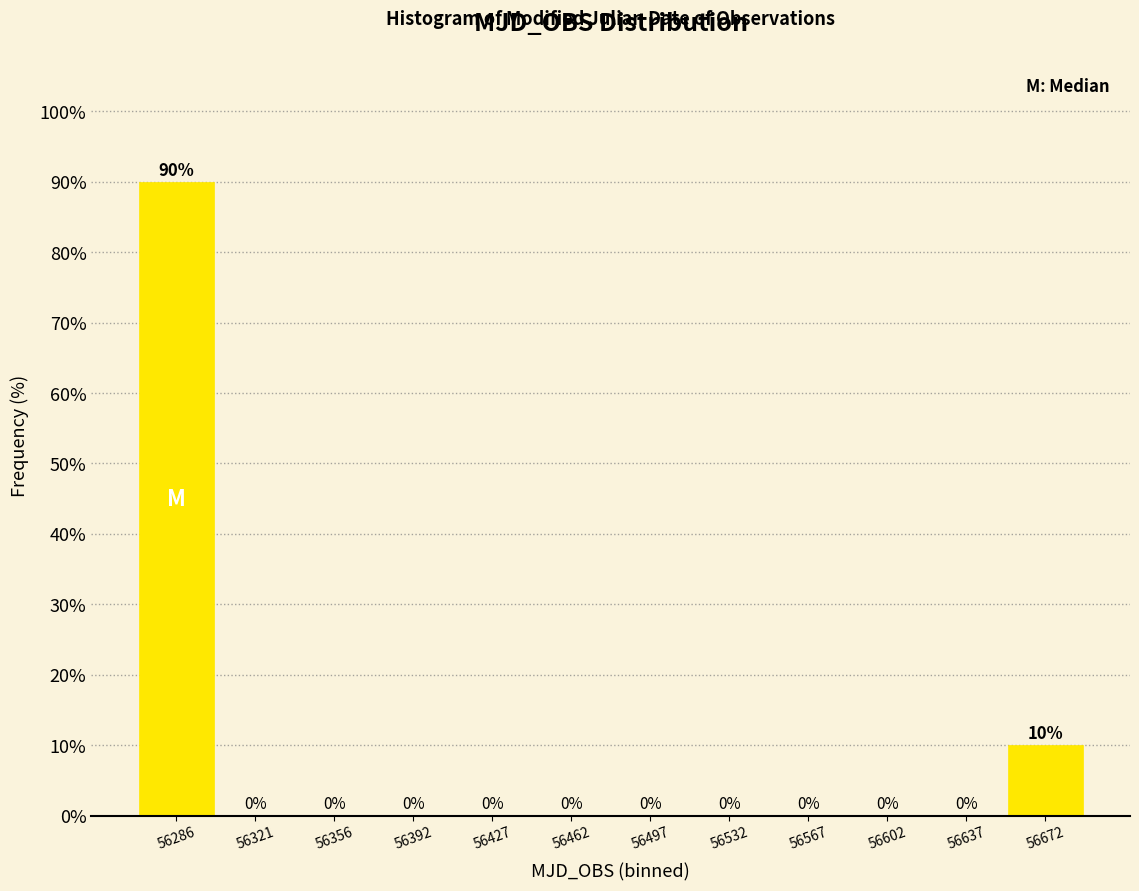

What is the height of the bar covering 56270 to 56305 on the x-axis? The bar edges are not printed on the chart, so give them approximately, as read against the axis.

90